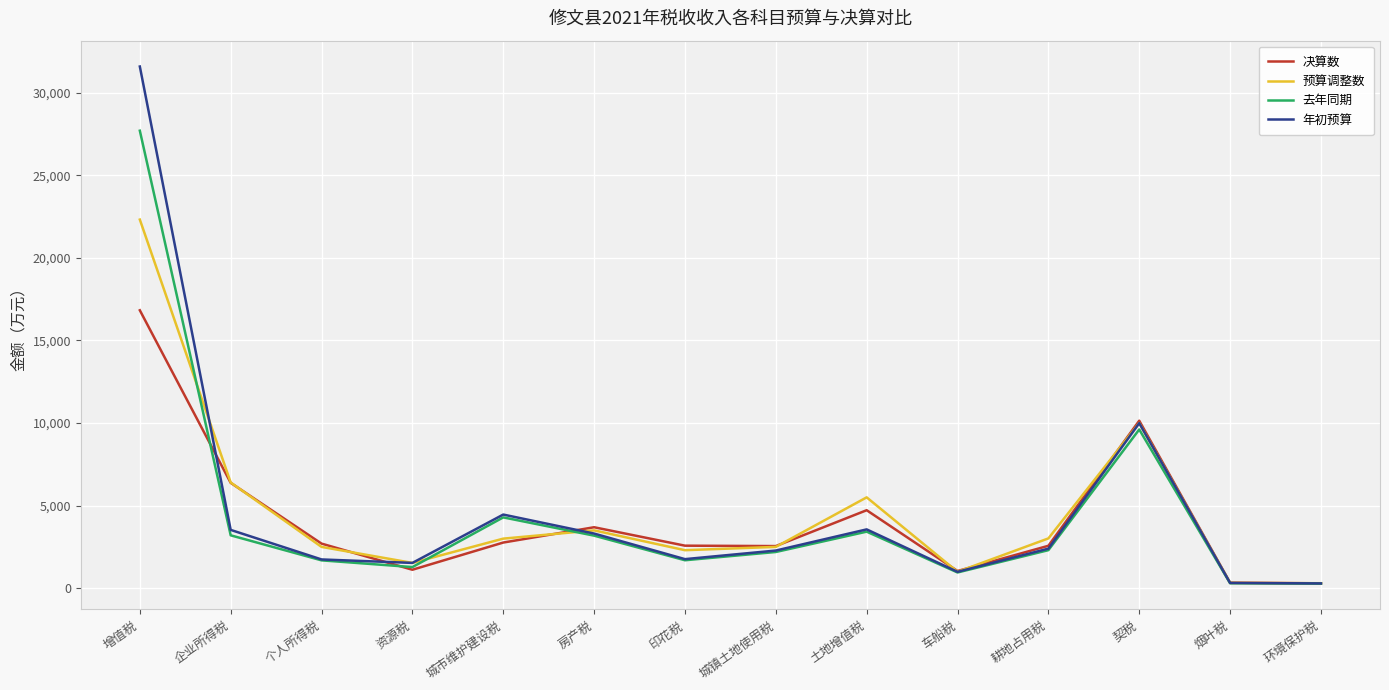

Where is the first local maximum for 预算调整数?

房产税